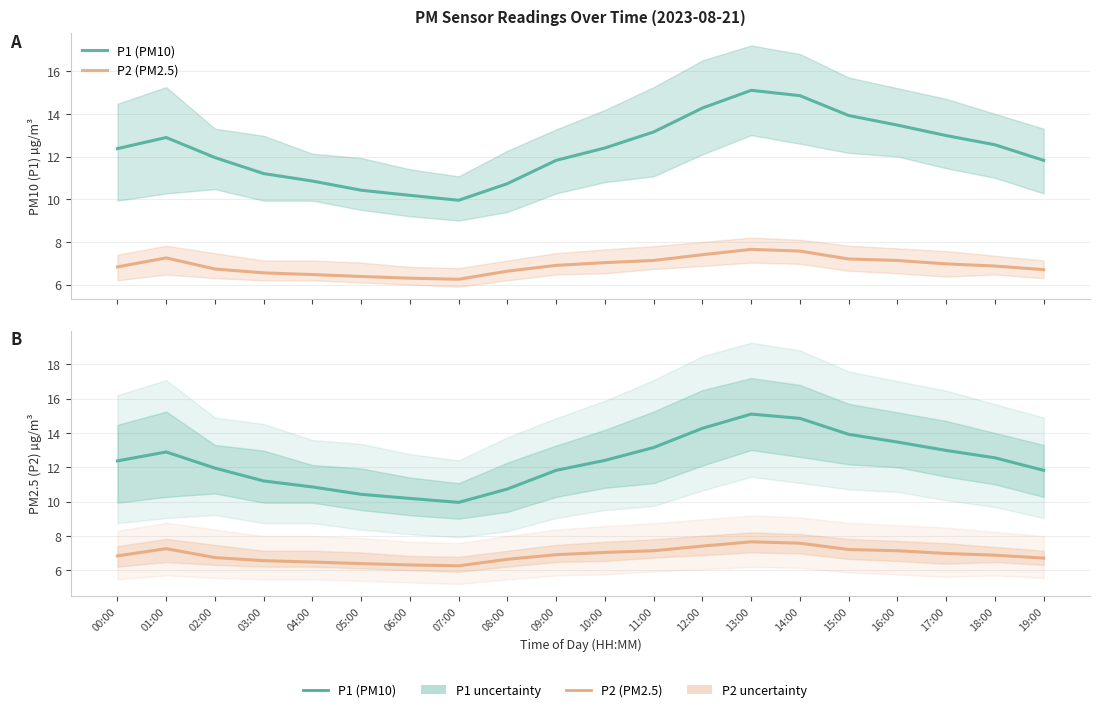

Reading left to right, transcribe all the data shown in this chart.

P1 (PM10): 00:00=12.4	01:00=12.9	02:00=11.9	03:00=11.2	04:00=10.8	05:00=10.4	06:00=10.2	07:00=9.9	08:00=10.7	09:00=11.8	10:00=12.4	11:00=13.2	12:00=14.3	13:00=15.1	14:00=14.8	15:00=13.9	16:00=13.5	17:00=13.0	18:00=12.6	19:00=11.8
P2 (PM2.5): 00:00=6.8	01:00=7.2	02:00=6.7	03:00=6.5	04:00=6.5	05:00=6.4	06:00=6.3	07:00=6.2	08:00=6.6	09:00=6.9	10:00=7.0	11:00=7.1	12:00=7.4	13:00=7.7	14:00=7.6	15:00=7.2	16:00=7.1	17:00=7.0	18:00=6.9	19:00=6.7